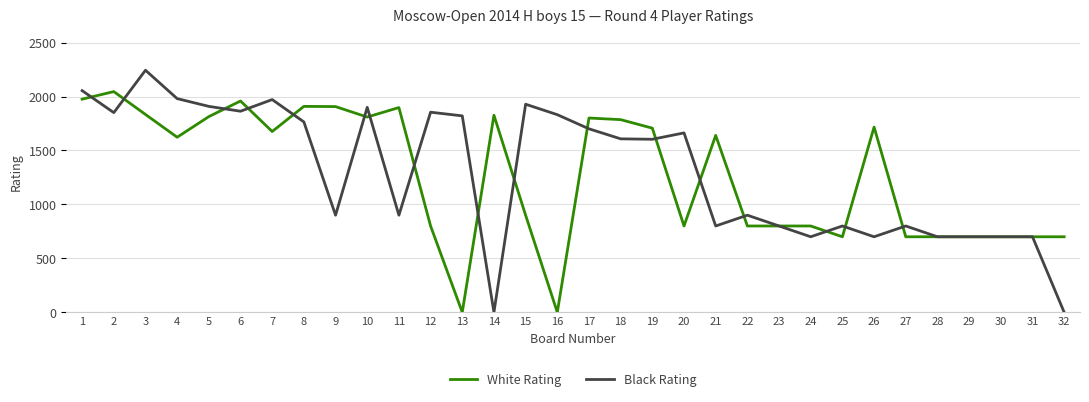

True or false: White Rating has more than 2 points higher than both neighbors.

True